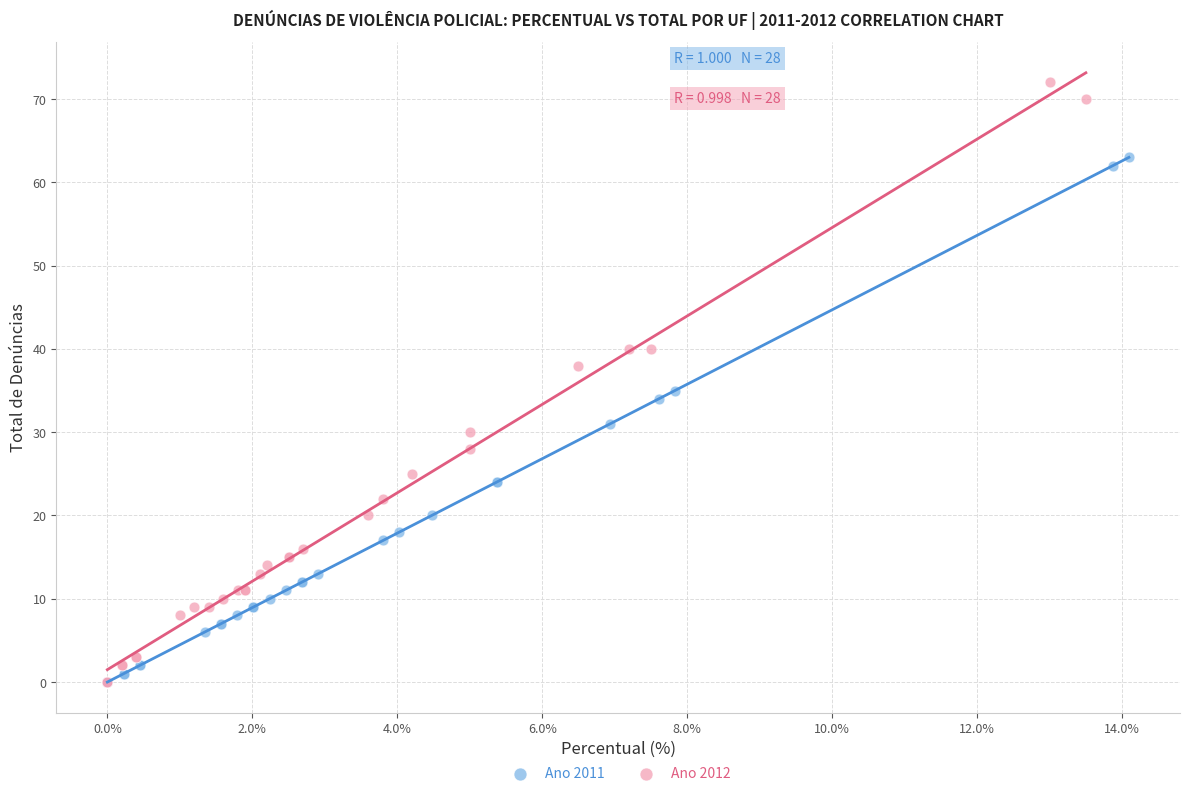

What are all the series names shown in the legend?

Ano 2011, Ano 2012